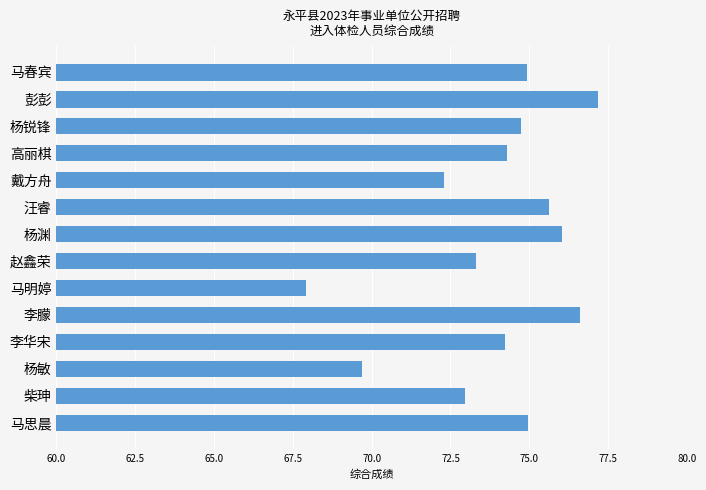

What is the label of the 3rd bar from the top?

杨锐锋